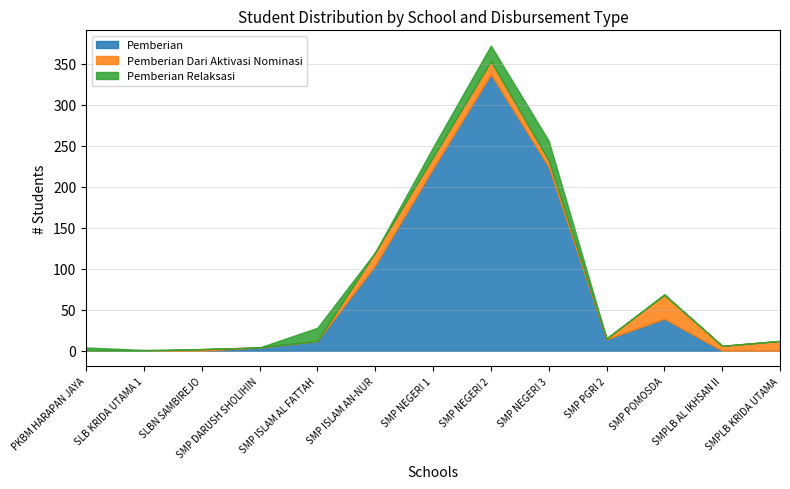

Is it true that Pemberian equals 522 at SMP NEGERI 2?

False